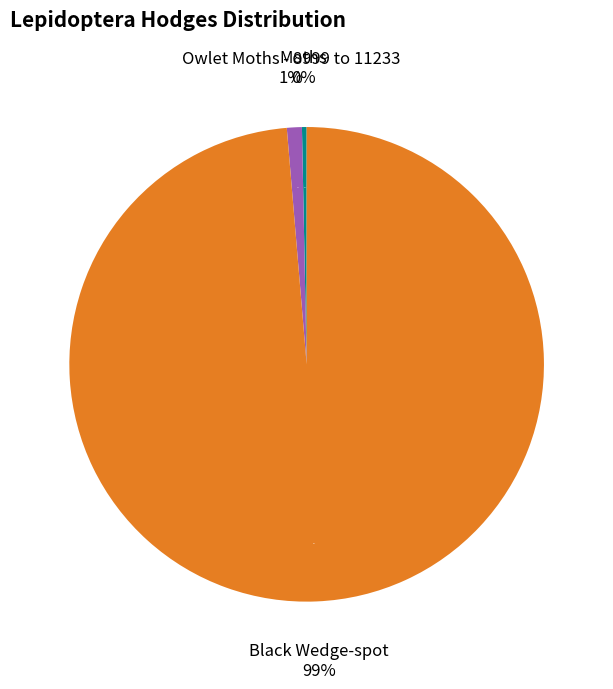

What percentage is the Black Wedge-spot slice, to the nearest percent?

99%